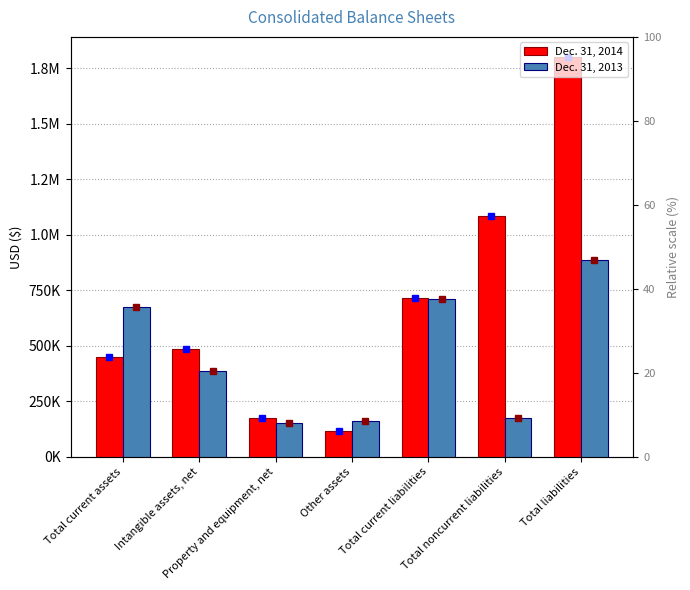

The Dec. 31, 2014 series shows 1801705 at Total liabilities. True or false?

True